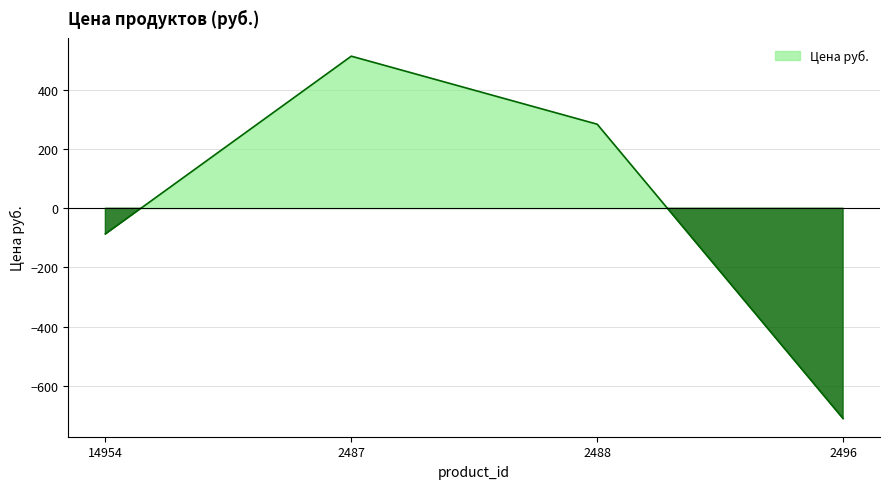

What is the change in value from 14954 to 2488?

+371